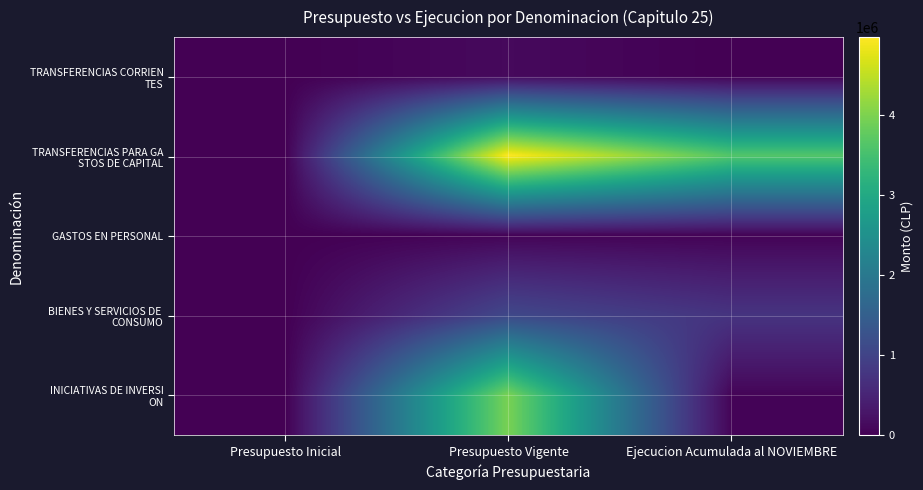

Count the number of data series in this chart.

5